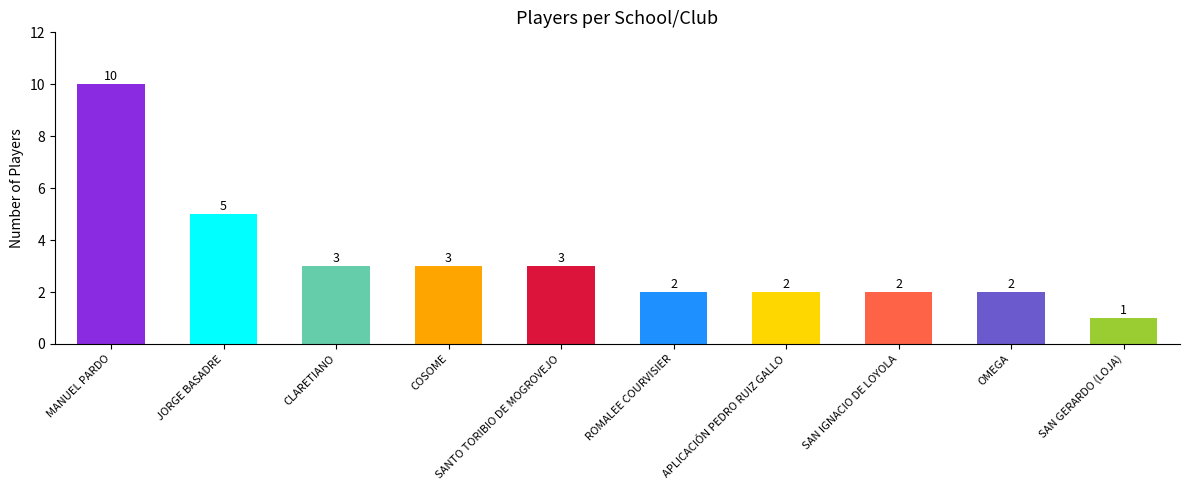

How many categories are shown in the chart?

10